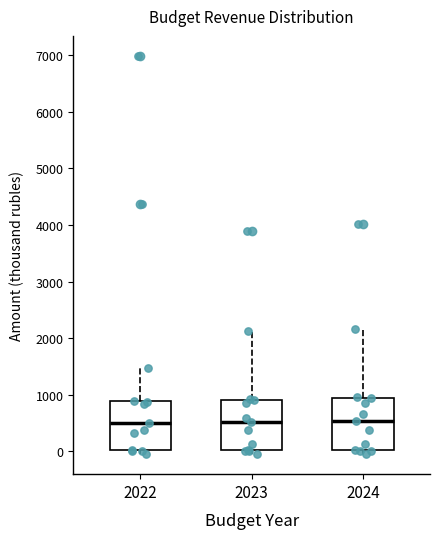

Reading left to right, read every box against the y-axis: the position of its median line, the range the box covers, and the ends of its whiskers. The values are not printed on the chart, so give them approximately, as read against the axis.

2022: median 500, box 0 to 900, whiskers 0 (just below the box's lower edge) to 1500
2023: median 500, box 0 to 900, whiskers 0 (just below the box's lower edge) to 2100
2024: median 500, box 0 to 900, whiskers 0 (just below the box's lower edge) to 2200